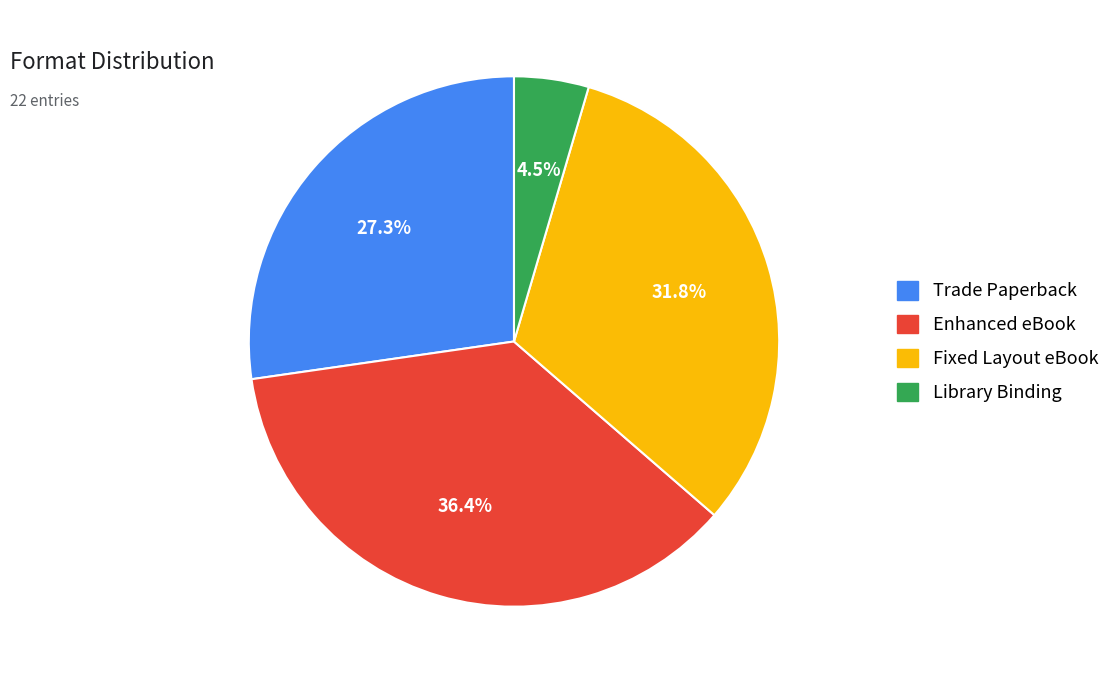

True or false: Fixed Layout eBook accounts for 32% of the total.

True